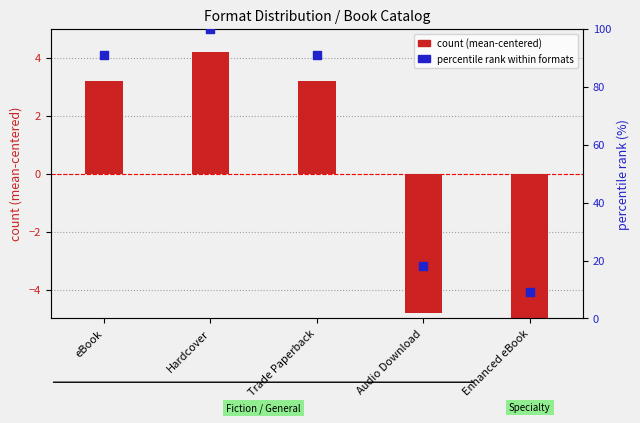

Is the value of count (mean-centered) at Hardcover greater than the value of percentile rank within formats at Hardcover?

No